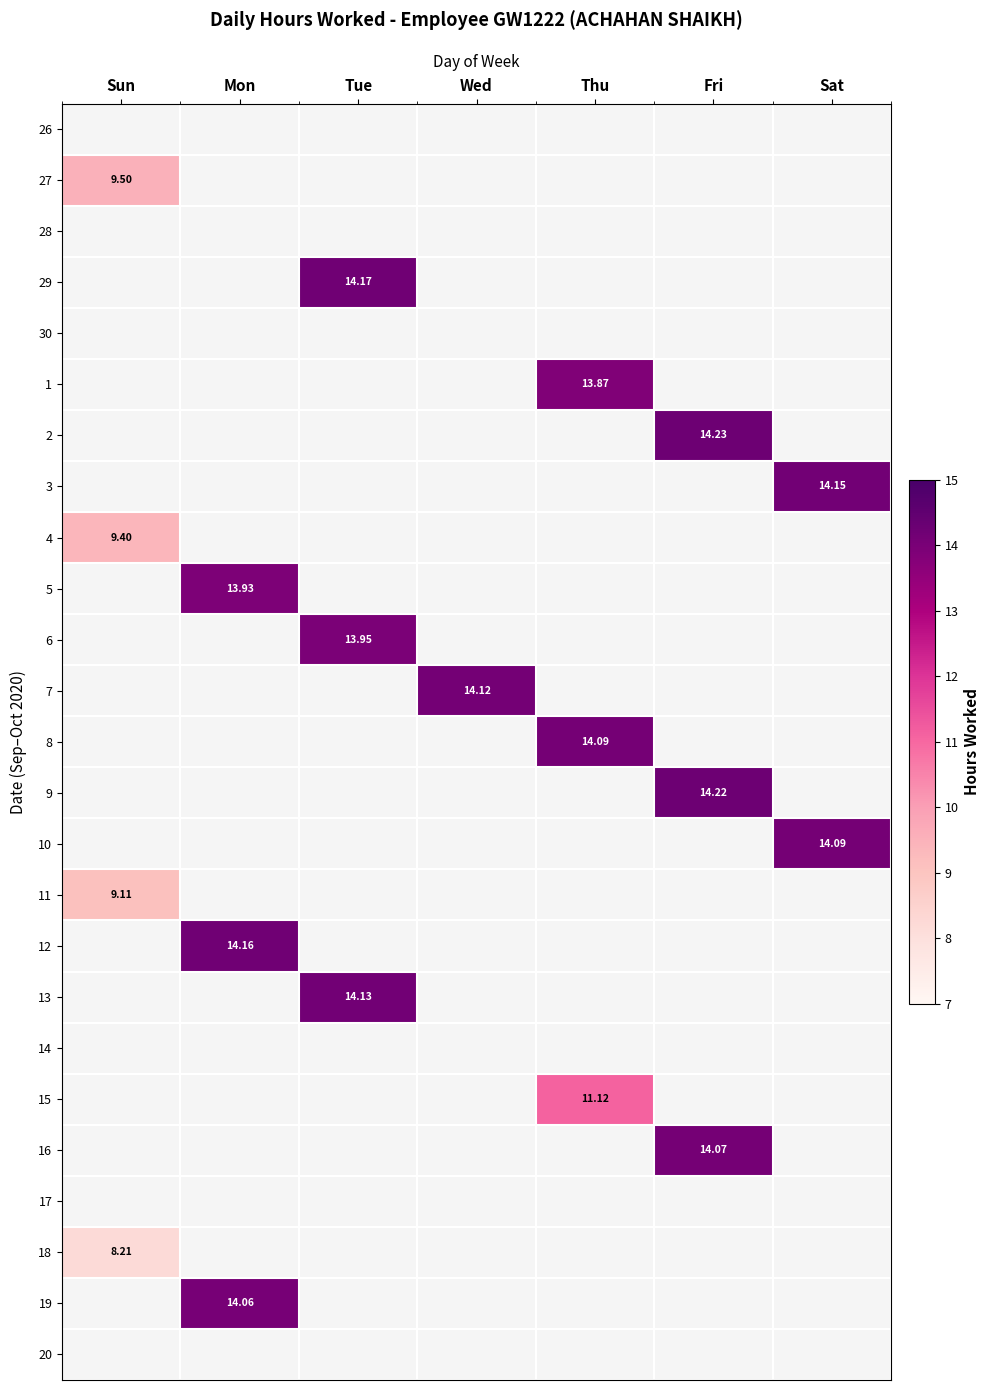

How many data points does each series have?

7